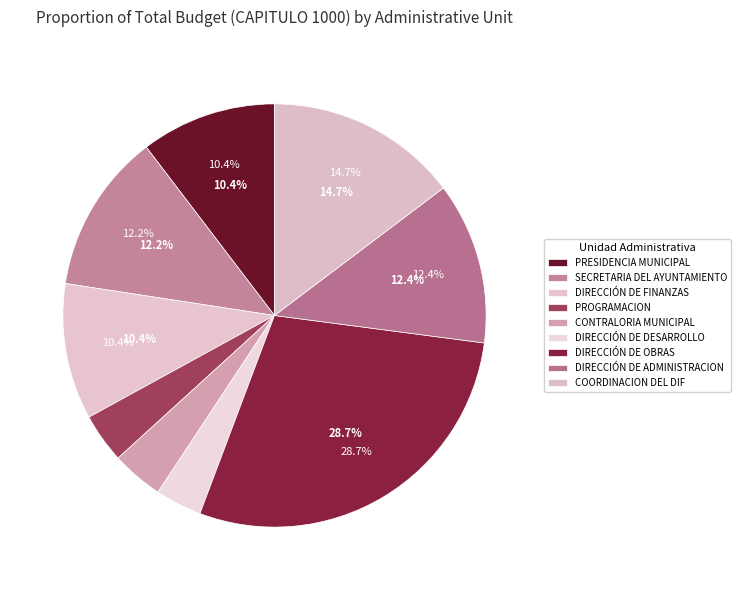

What percentage is NOT represented by SECRETARIA DEL H AYUNTAMIENTO?

87.8%